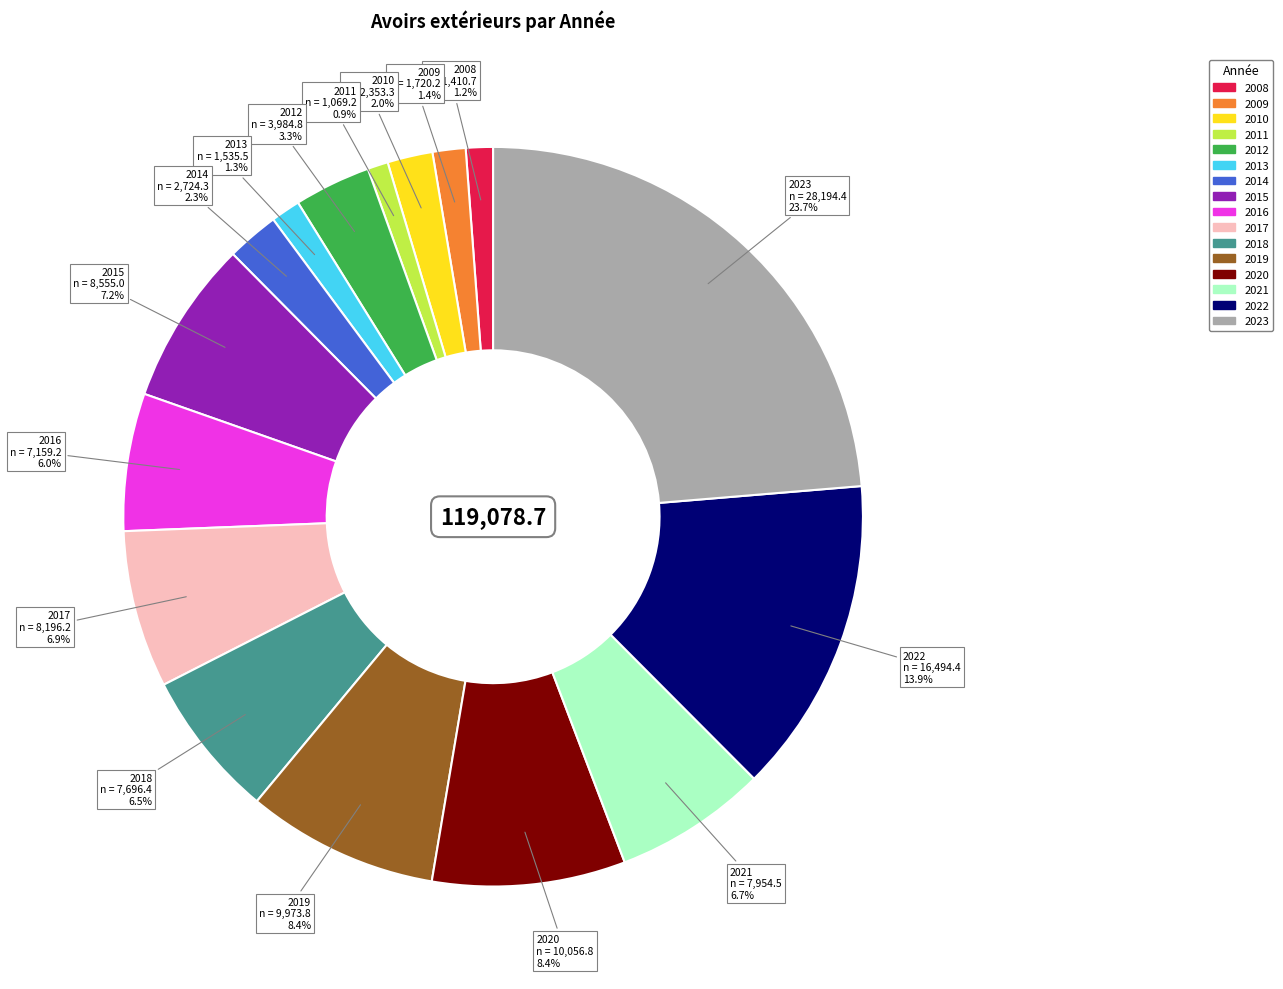

What is the largest slice in the pie chart?

2023